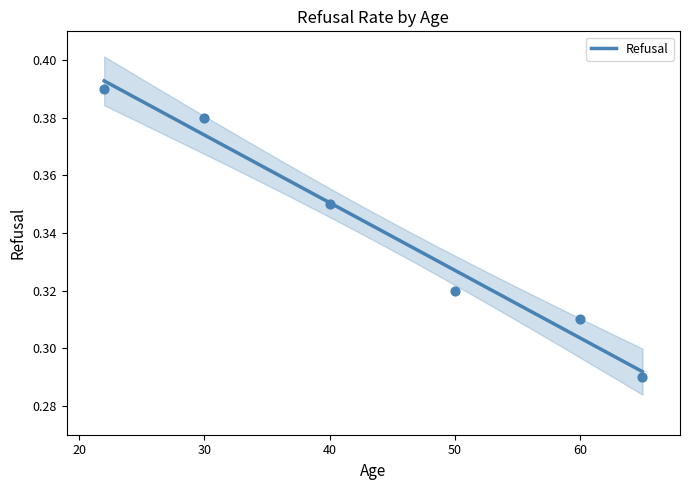

Between 50 and 65, which is larger?

50